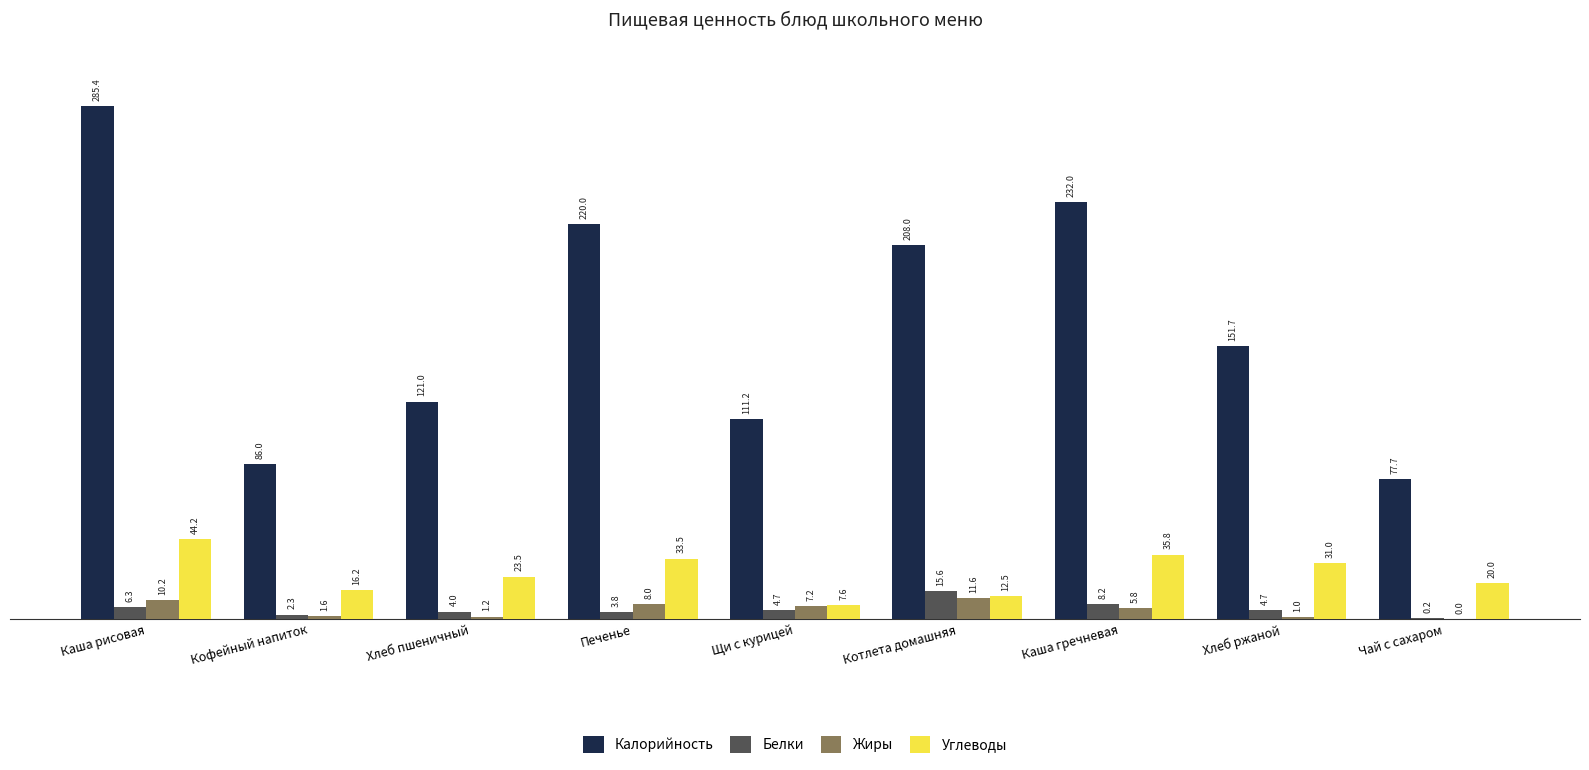

At which label does Белки reach its peak?

Котлета домашняя